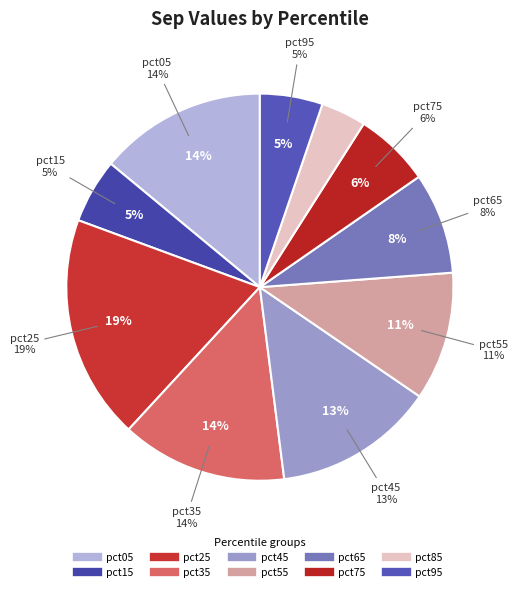

Is there any slice that represents more than half of the pie?

No